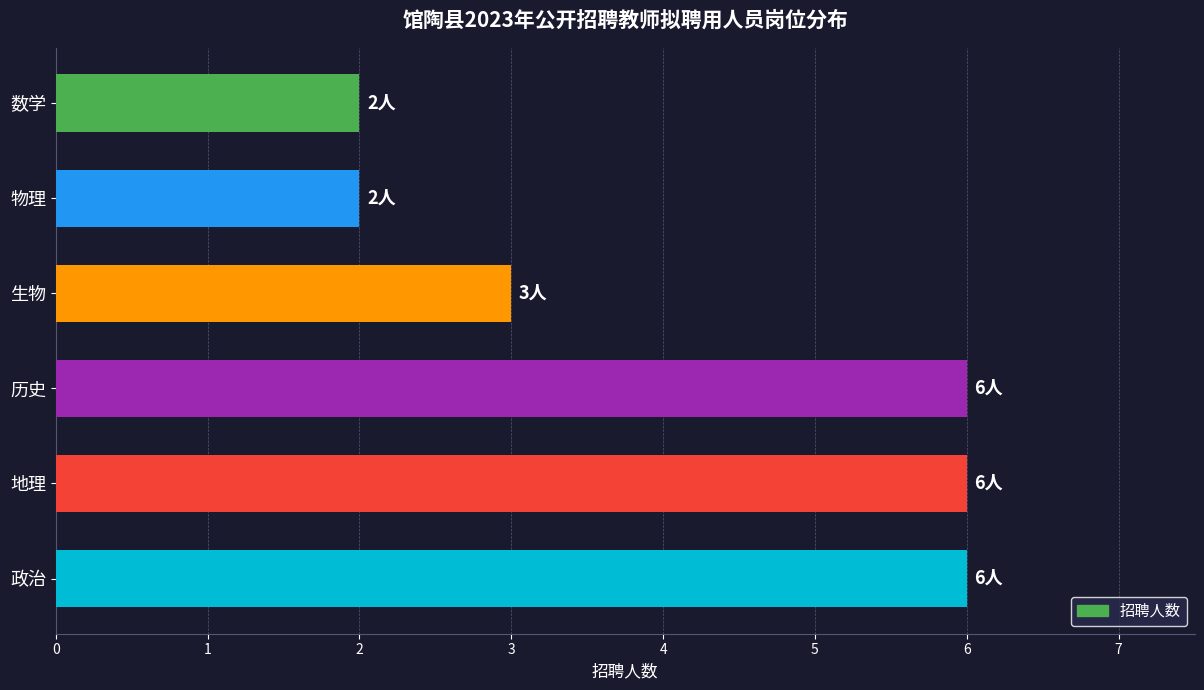

What value does the data have at 生物?

3